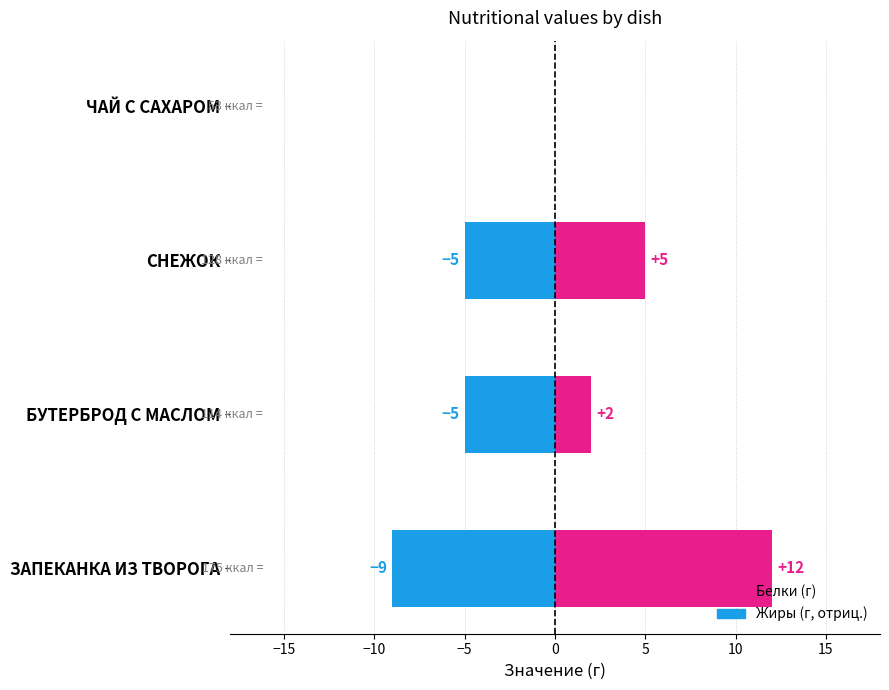

How many data points does each series have?

4